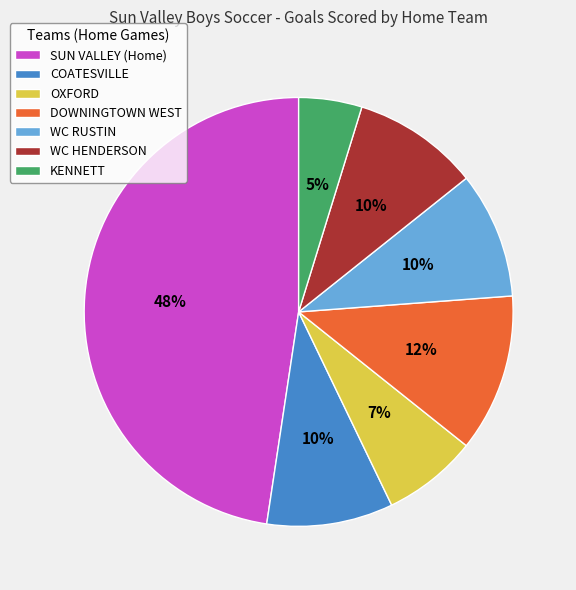

Is it true that WC HENDERSON is 10% of the pie?

True